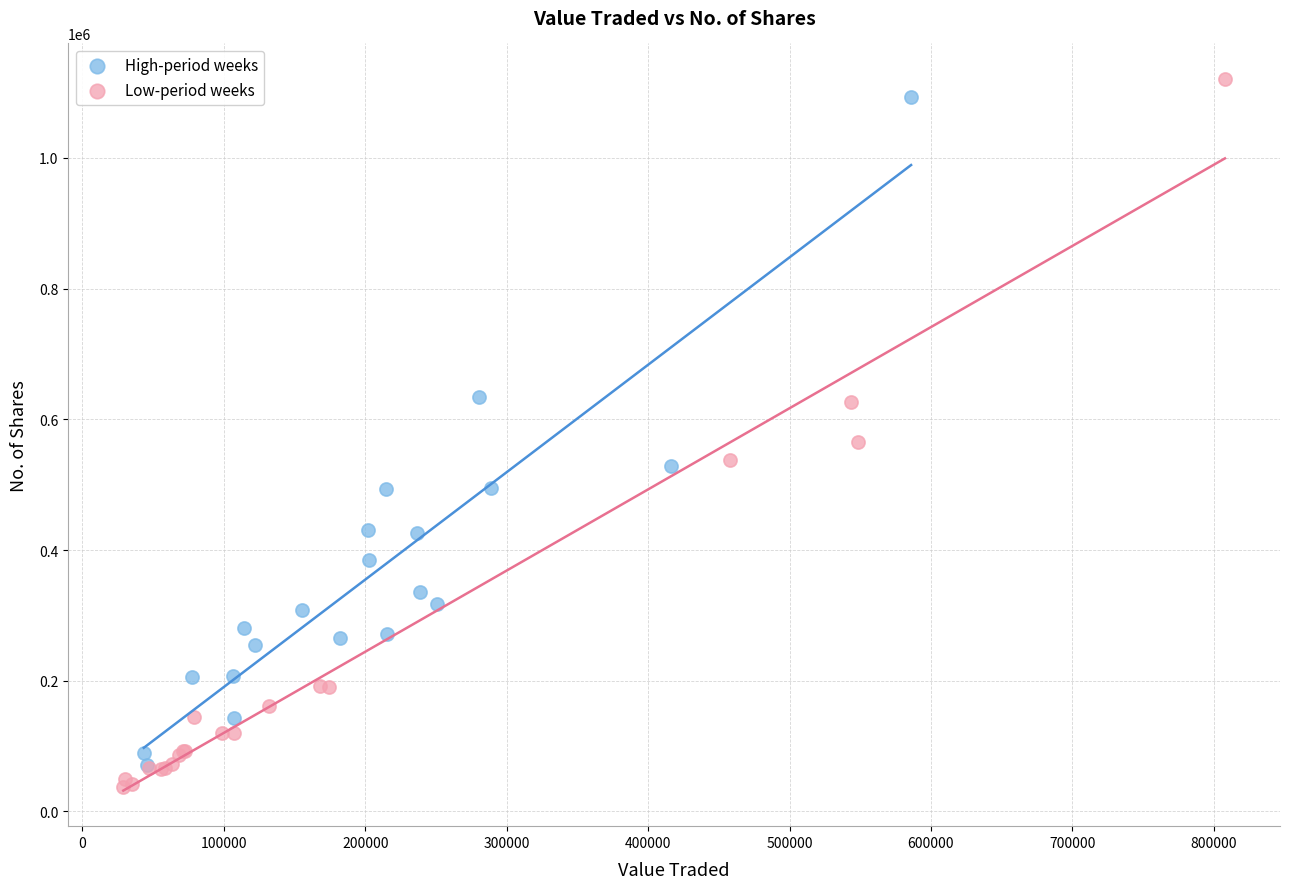

Which series has the largest Y range (max minus min)?

Low-period weeks